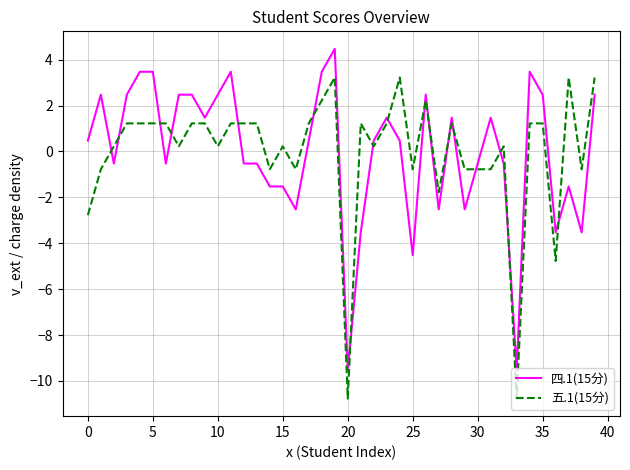

How many values in the 五.1(15分) series exceed 1?

21